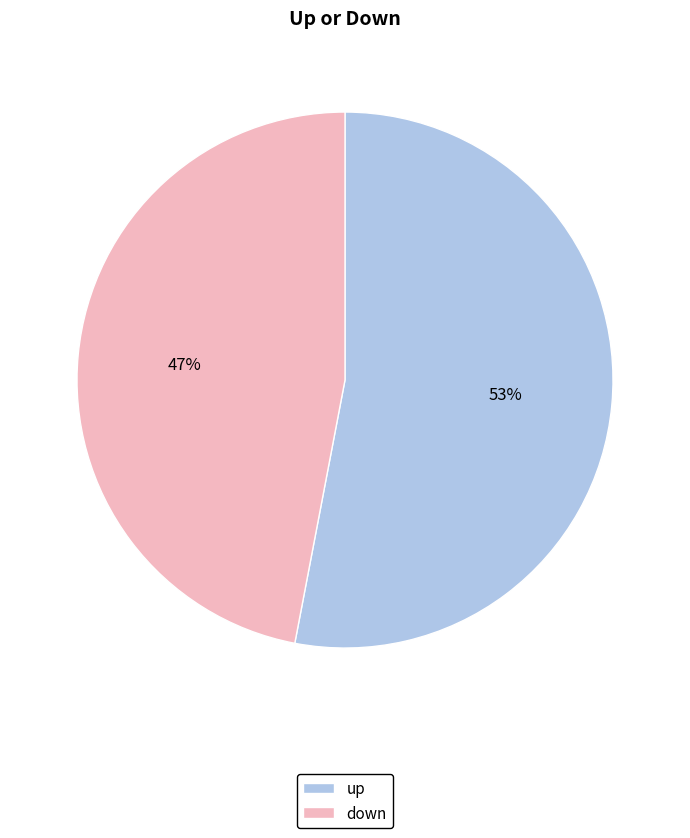

Which slice is the smallest?

down